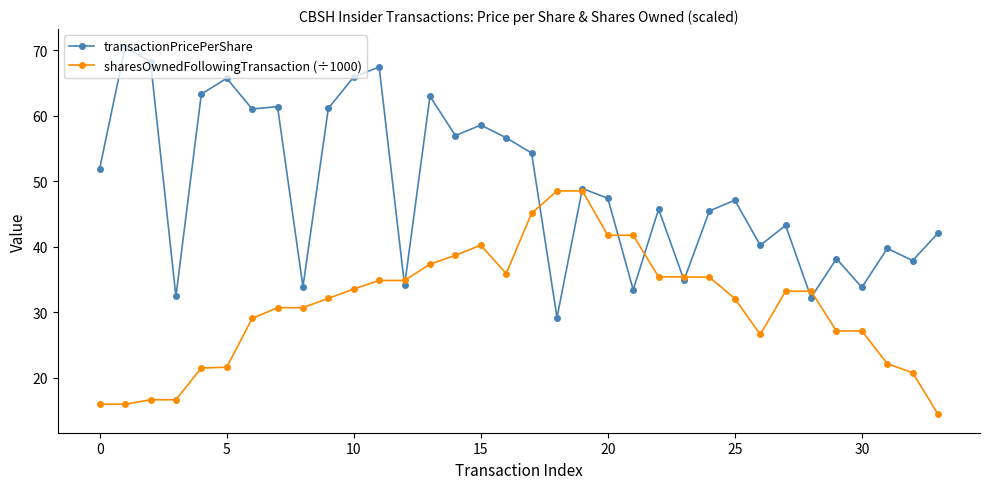

Which series has the largest range (max minus min)?

transactionPricePerShare